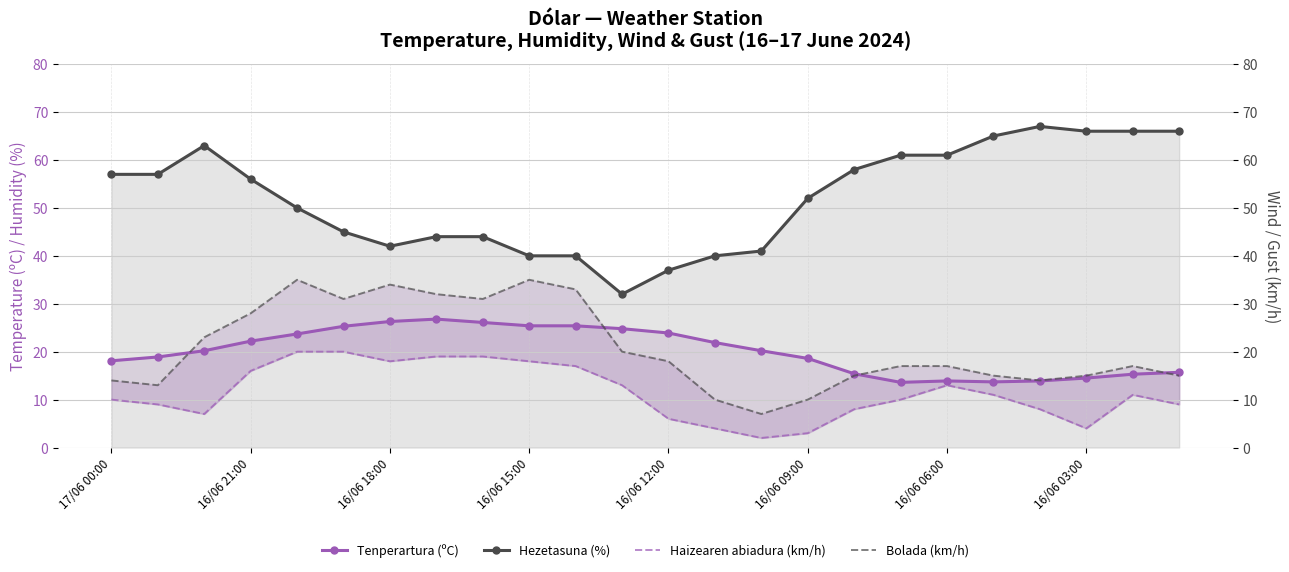

Which series has the largest total across all categories?

Hezetasuna (%)